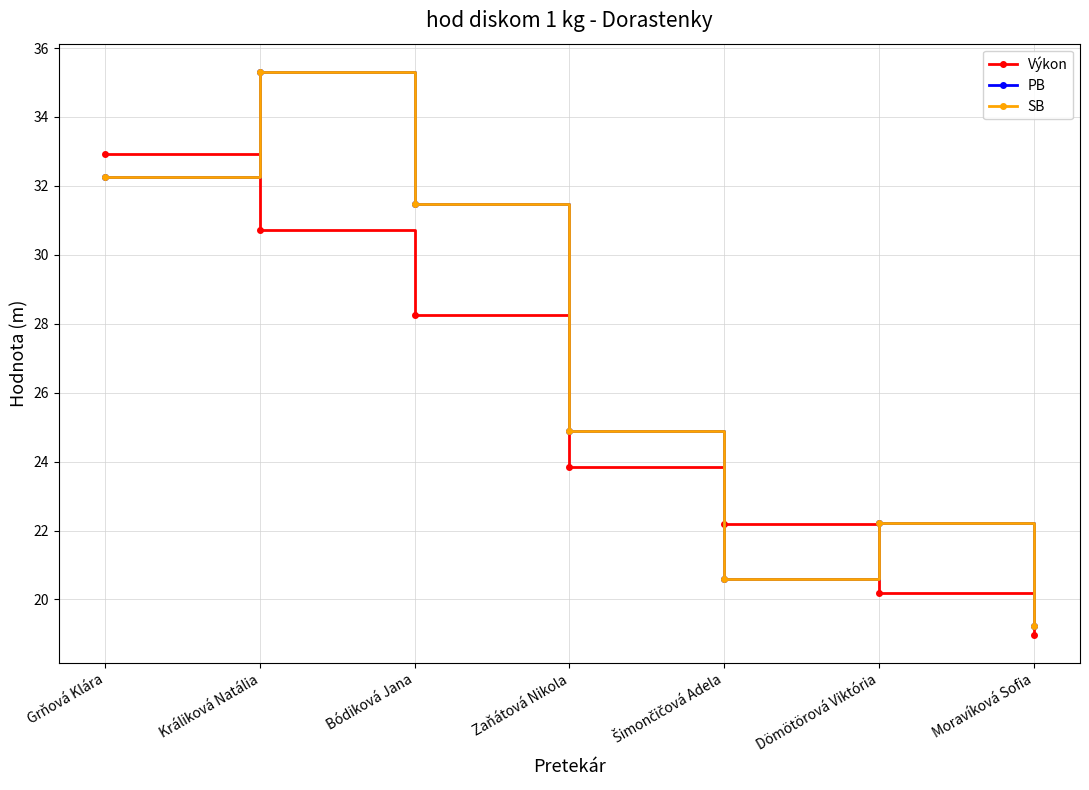

Reading left to right, list all the values displayed in this chart.

Výkon: 32.9	30.7	28.2	23.8	22.2	20.2	19.0
PB: 32.3	35.3	31.5	24.9	20.6	22.2	19.2
SB: 32.3	35.3	31.5	24.9	20.6	22.2	19.2